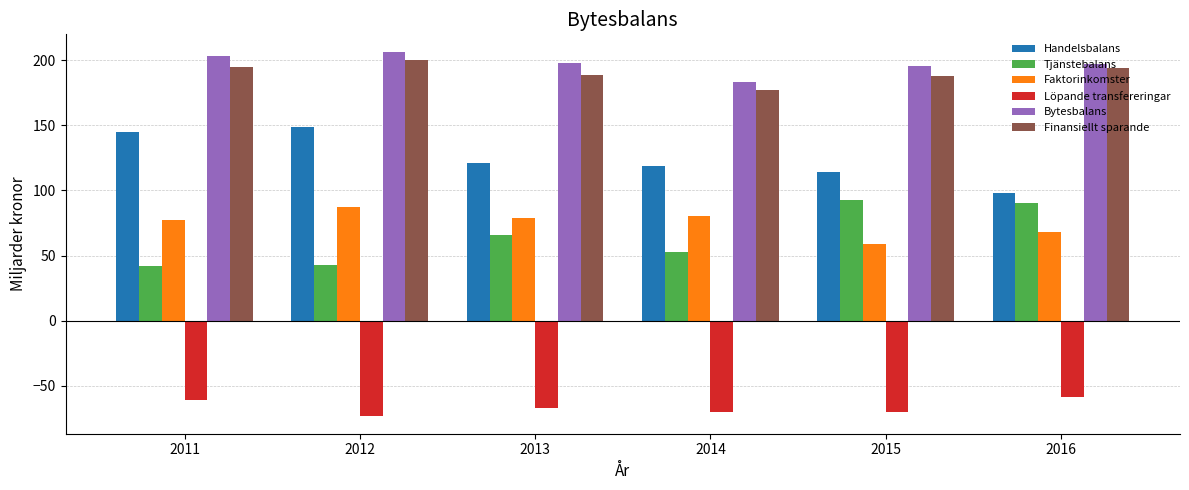

What is the difference between the maximum and minimum values in the Tjänstebalans series?

51